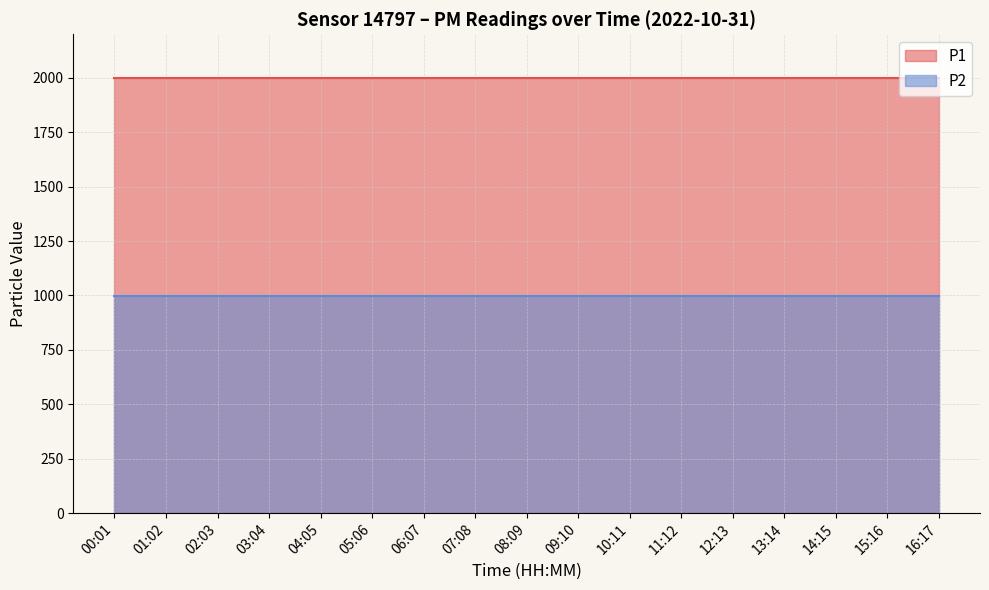

Does the chart display data point markers on the line(s)?

No